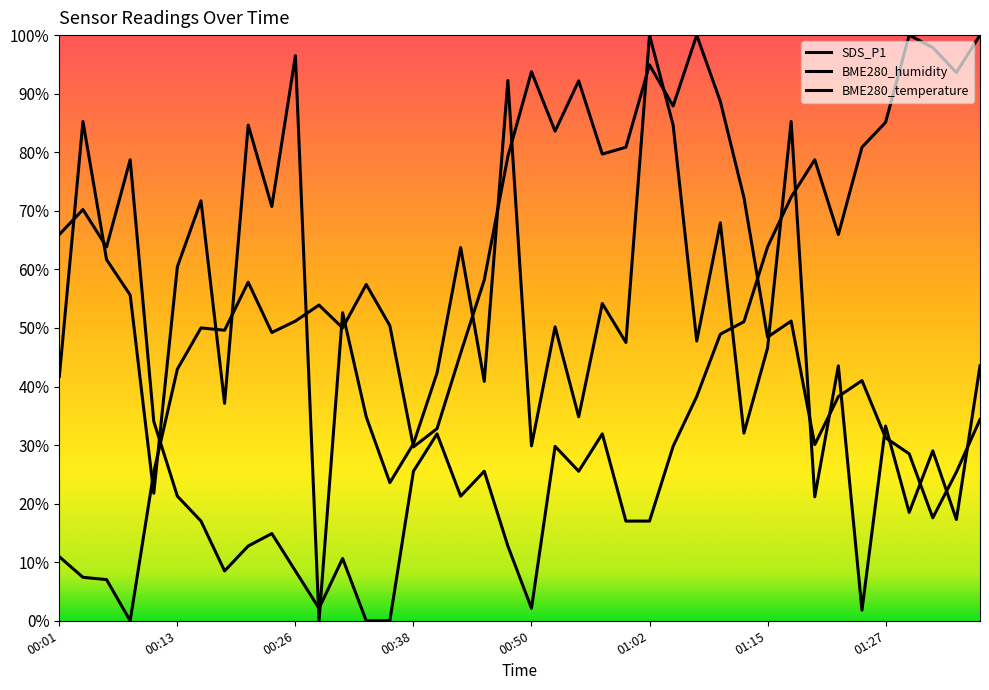

What is the maximum value shown in the chart?

100.0